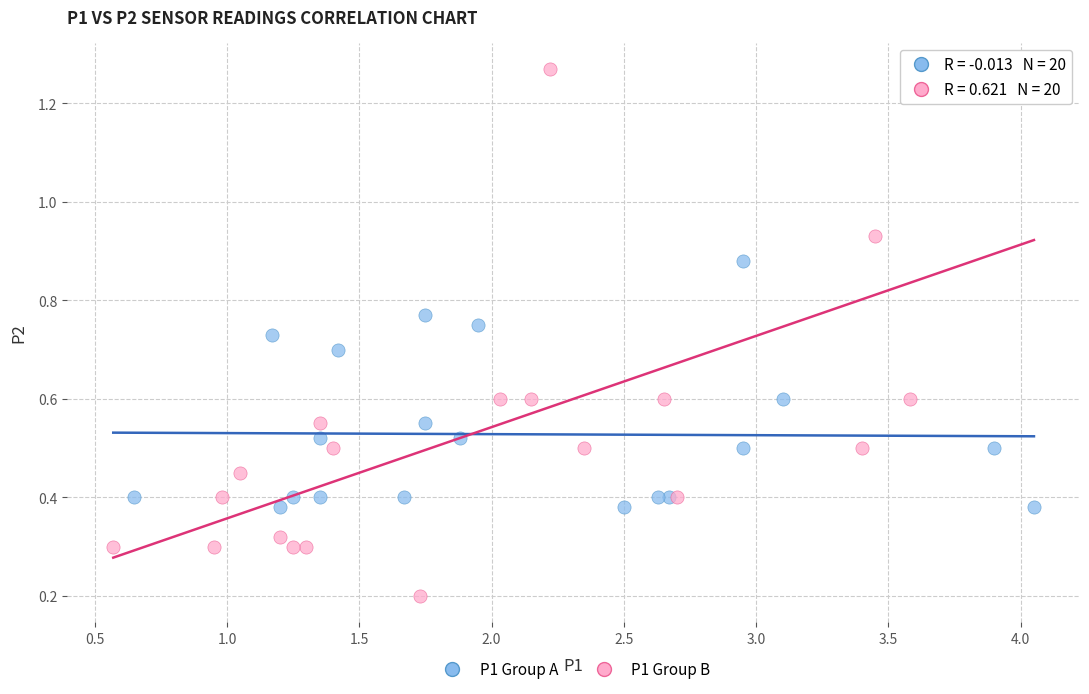

Which series reaches the minimum Y coordinate?

P1 Group B